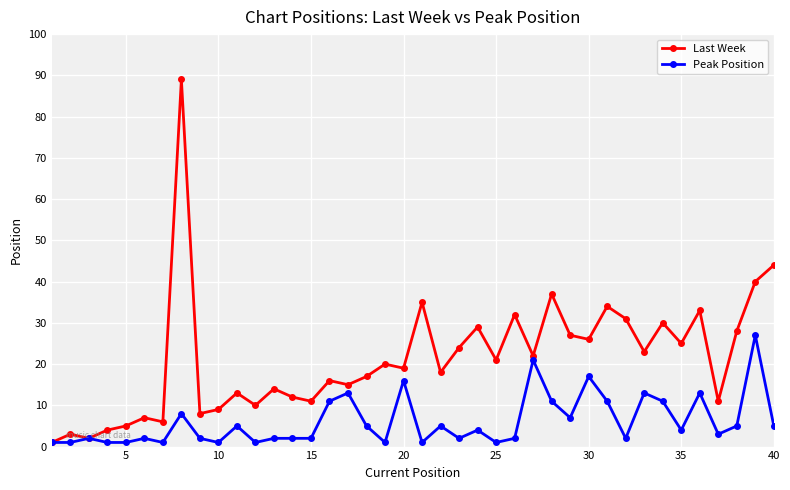

Which series has the largest total across all categories?

Last Week